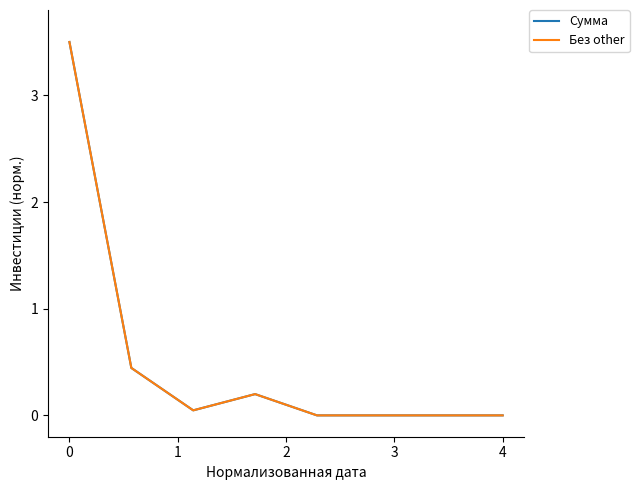

Does the chart display data point markers on the line(s)?

No